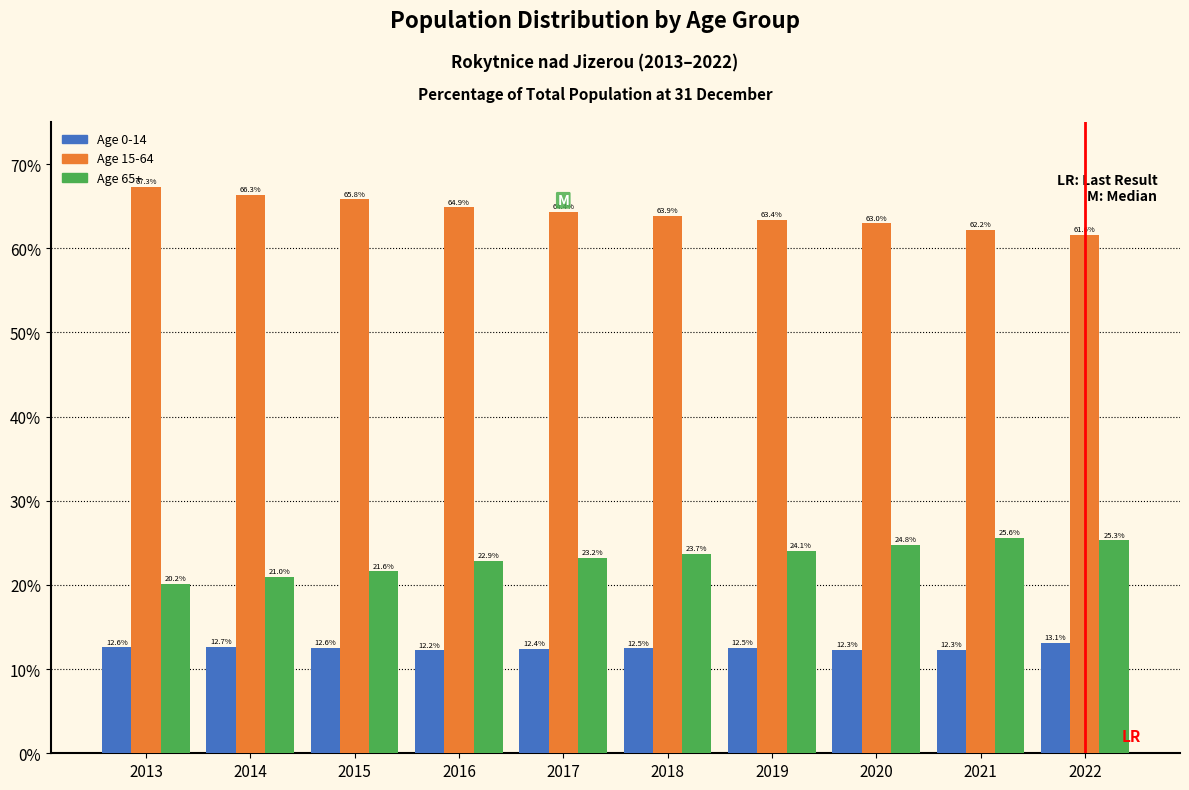

Is the value of Age 65+ at 2014 greater than the value of Age 0-14 at 2019?

Yes